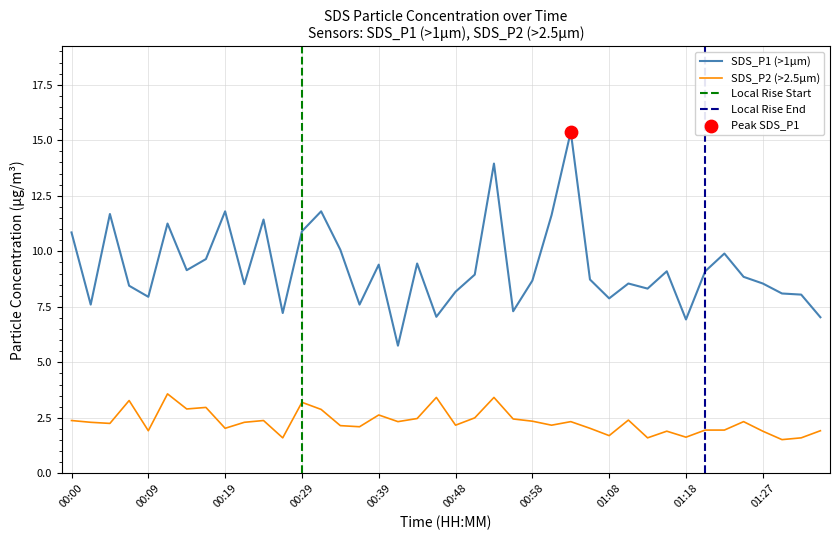

What is the total value across all series at 00:31?

14.7